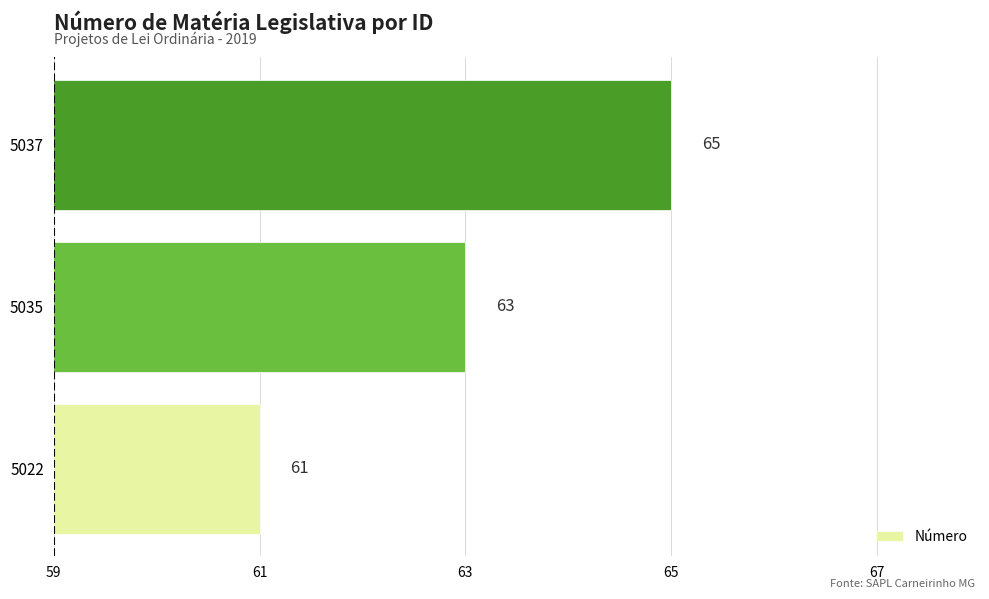

The chart shows a value of 65 at 5037. True or false?

True